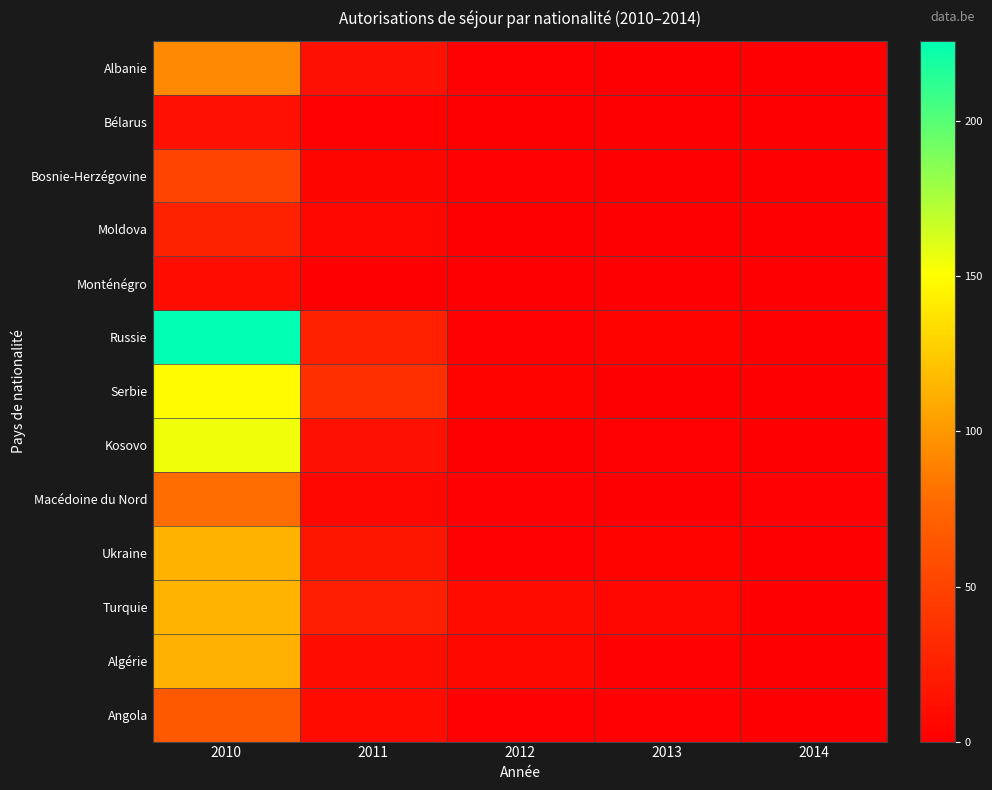

Between 2011 and 2013, which series saw the biggest shift?

Serbie